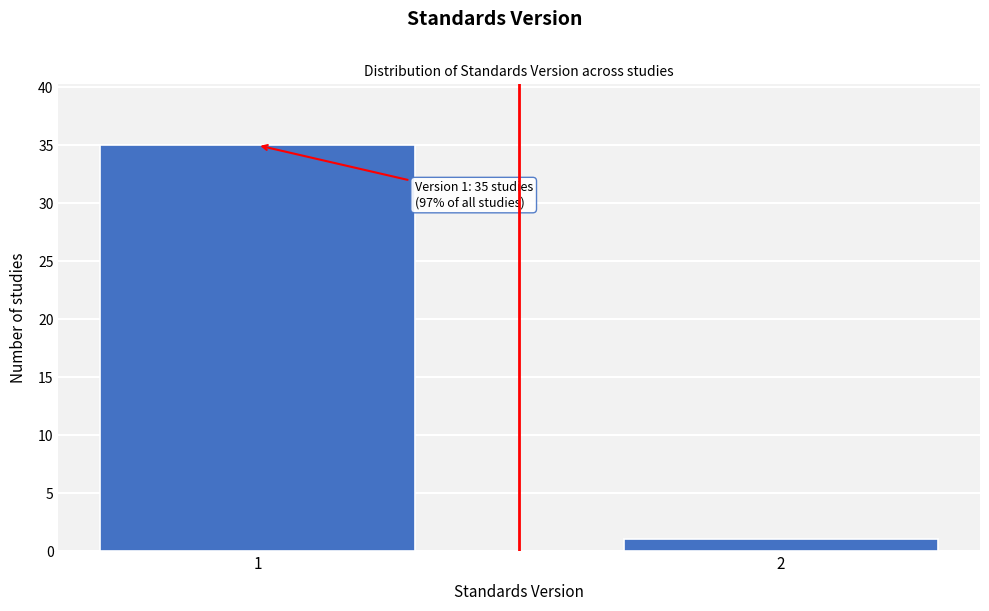

Reading right to left, transcribe all the data shown in this chart.

2=1	1=35